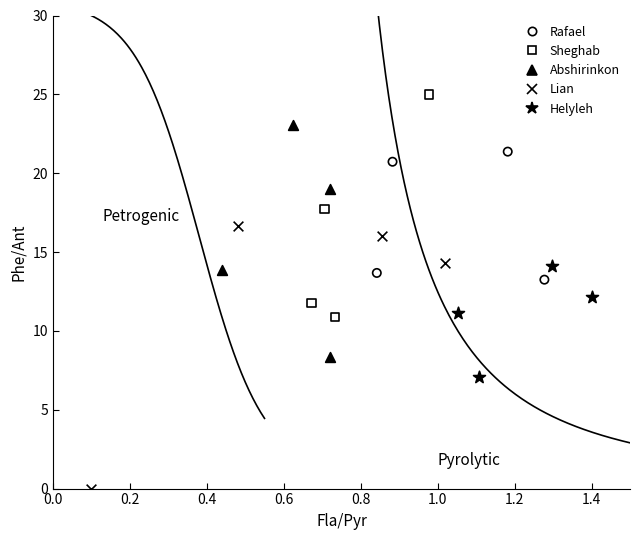

What are all the series names shown in the legend?

Rafael, Sheghab, Abshirinkon, Lian, Helyleh